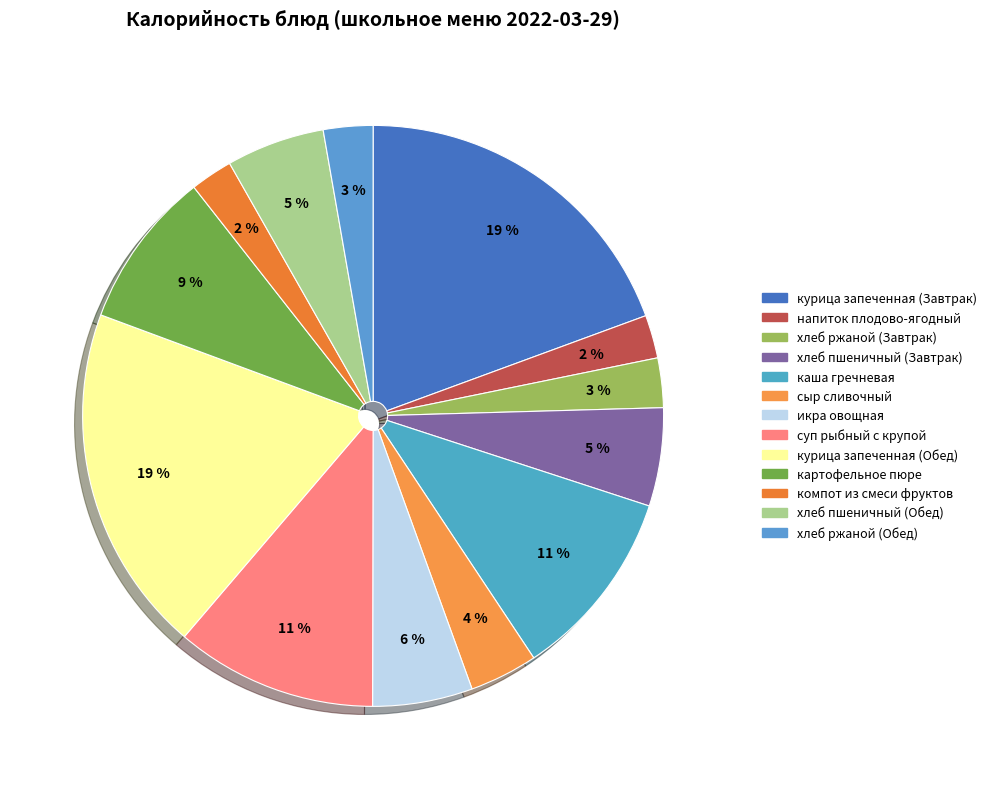

How many segments does this pie chart have?

13